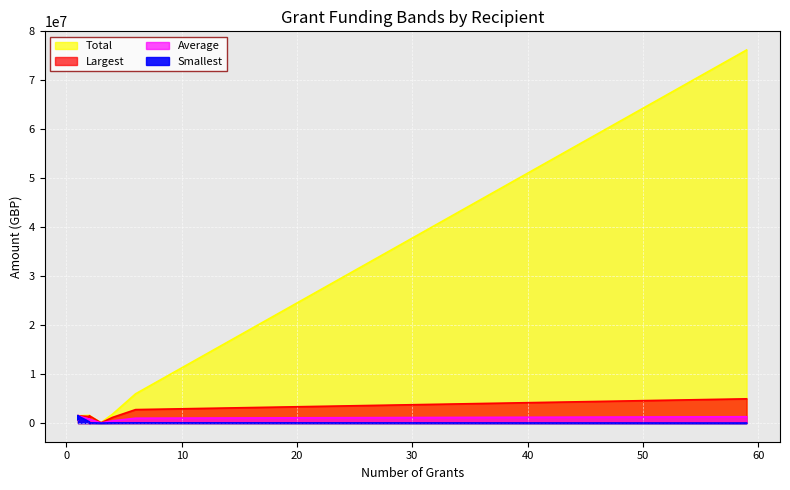

Which series has the widest spread of values?

Total